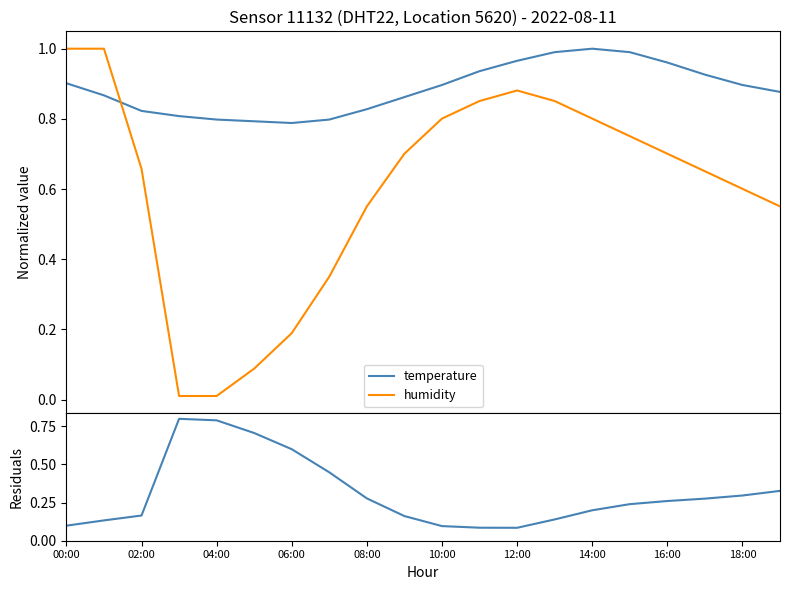

Count the number of data series in this chart.

3